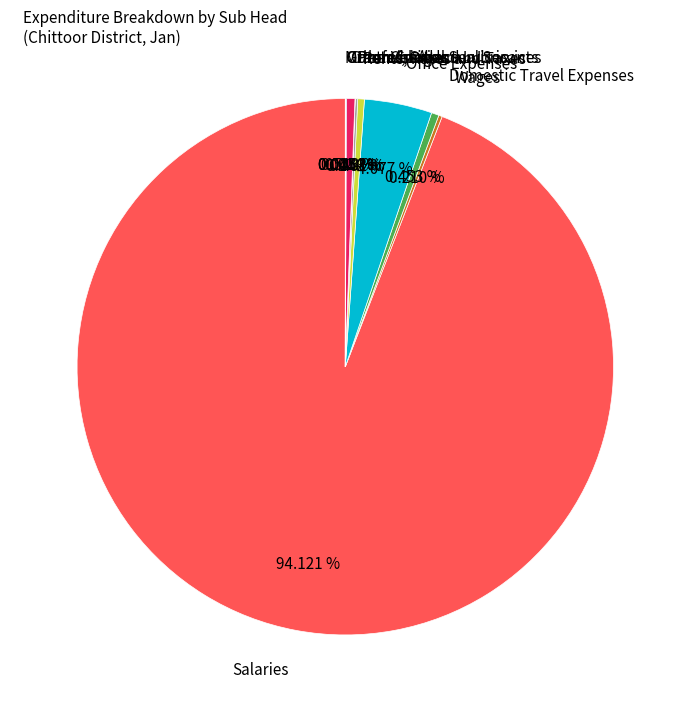

Which slice is the largest?

Salaries